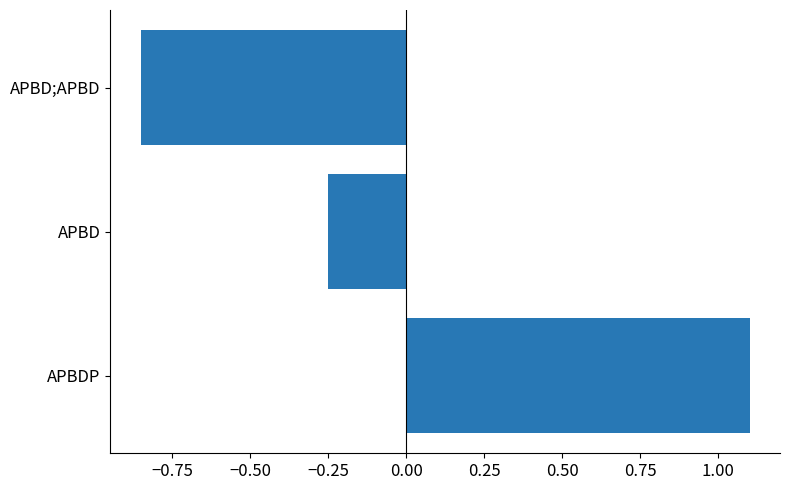

The chart shows a value of 0.4 at APBDP. True or false?

False